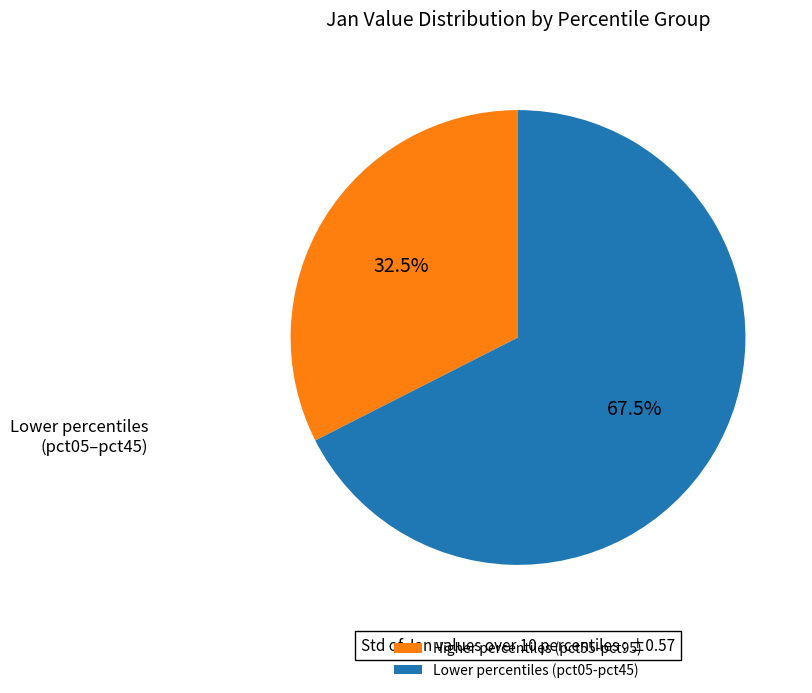

Is Higher percentiles (pct55-pct95) the majority of the pie?

No